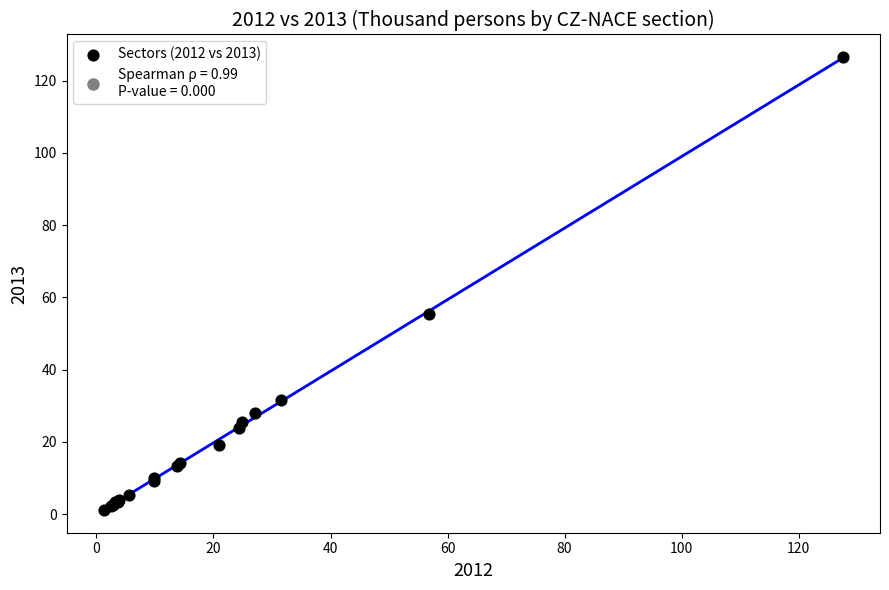

What Y value in the scatter plot is closest to 63?

55.3